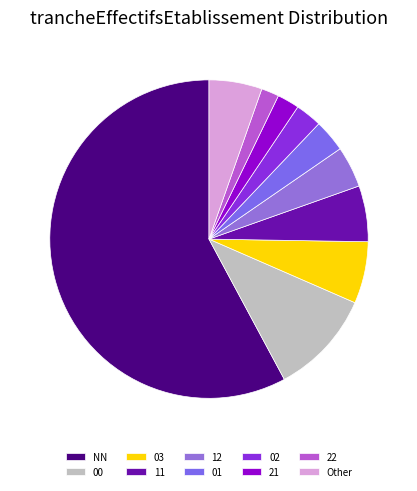

Which slice is the largest?

NN